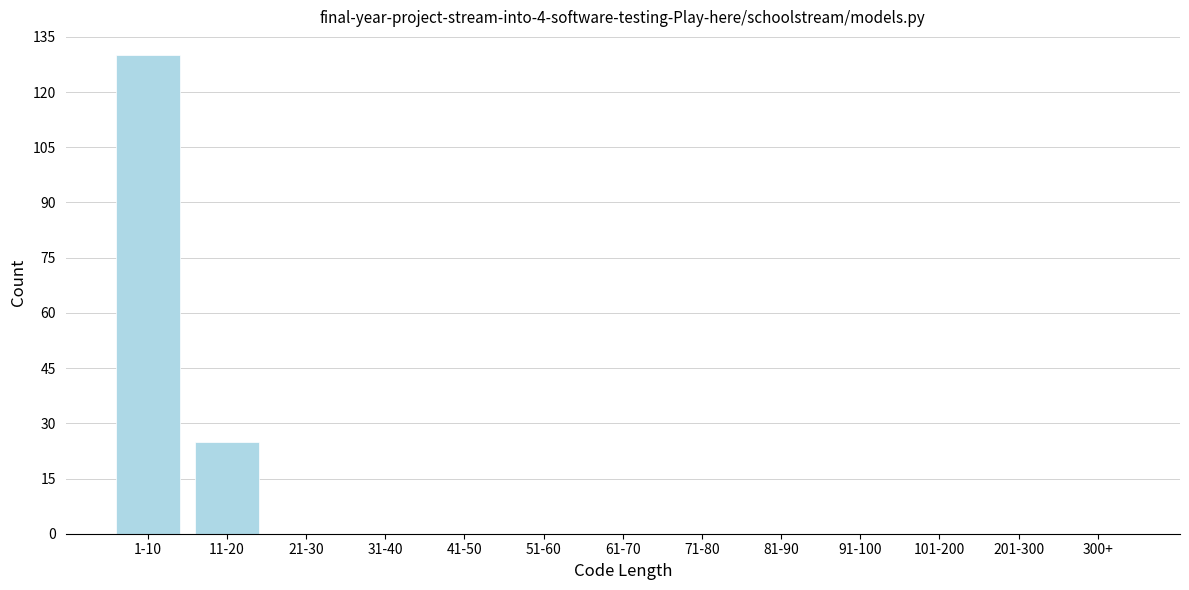

Reading right to left, what are all the values shown in this chart?

300+=0	201-300=0	101-200=0	91-100=0	81-90=0	71-80=0	61-70=0	51-60=0	41-50=0	31-40=0	21-30=0	11-20=25	1-10=130